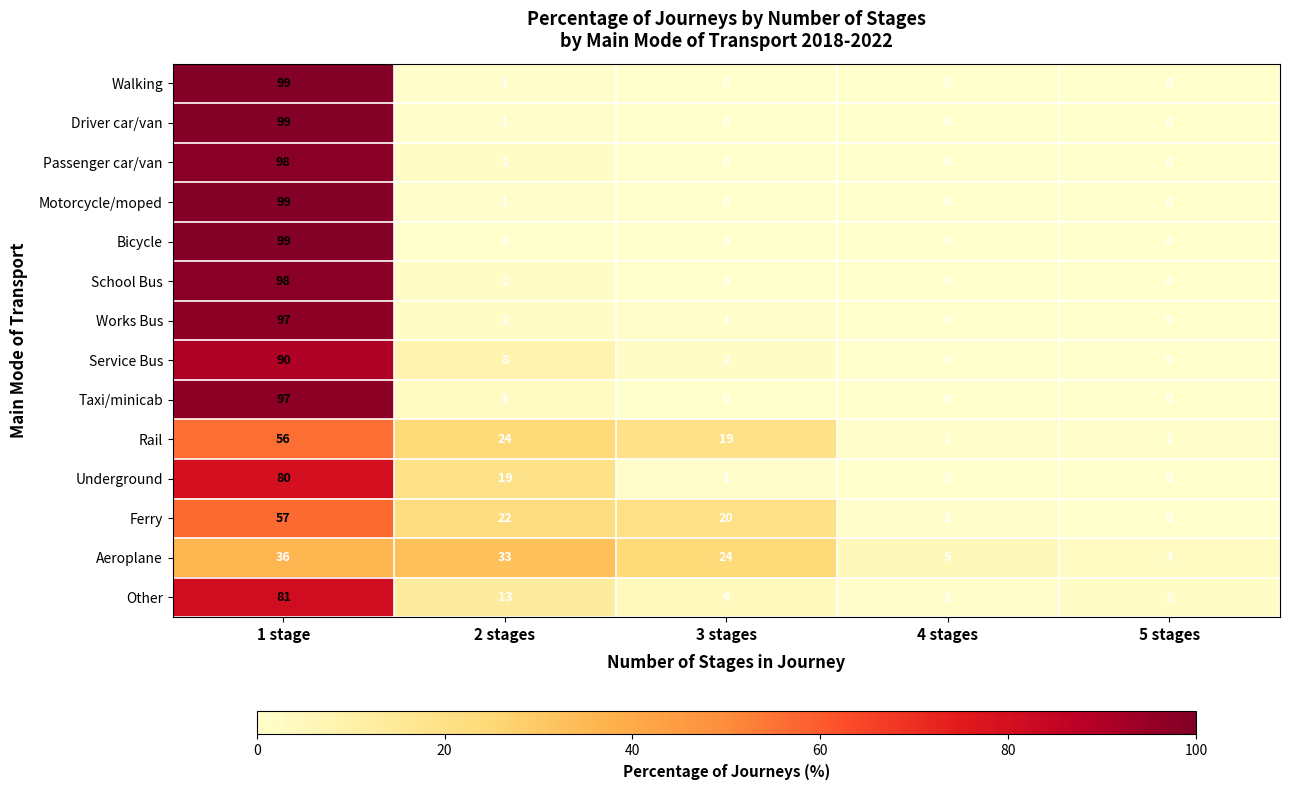

Which series changed the most between 1 stage and 2 stages?

Bicycle